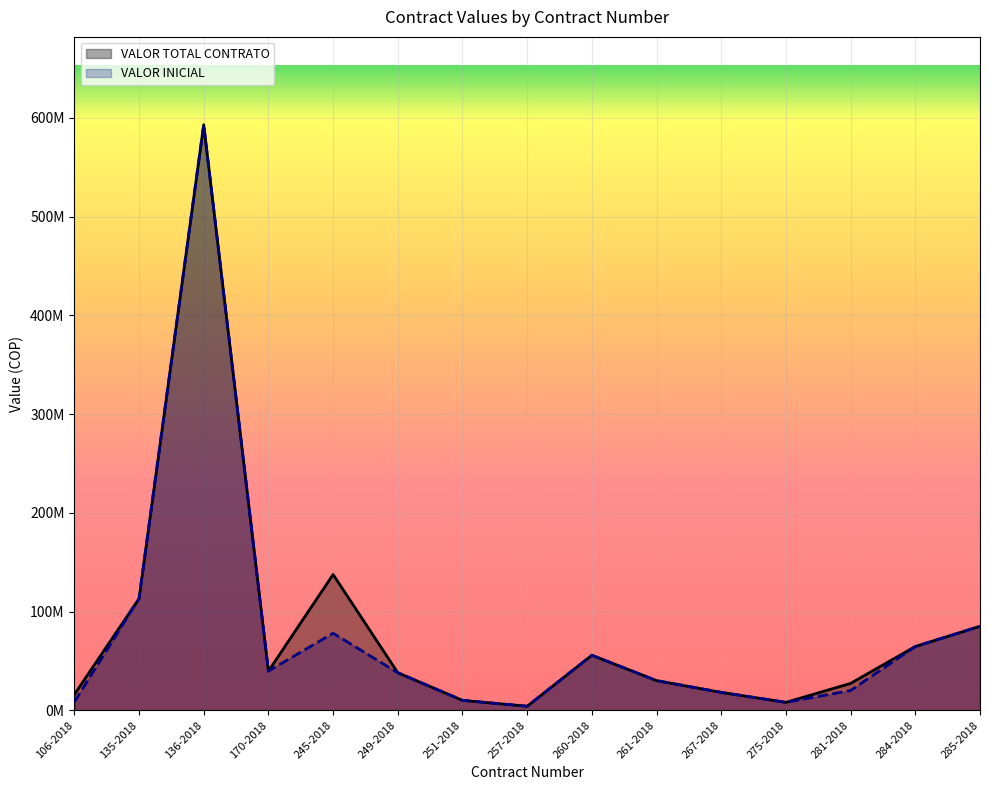

Is it true that VALOR TOTAL CONTRATO equals 38000000 at 249-2018?

True